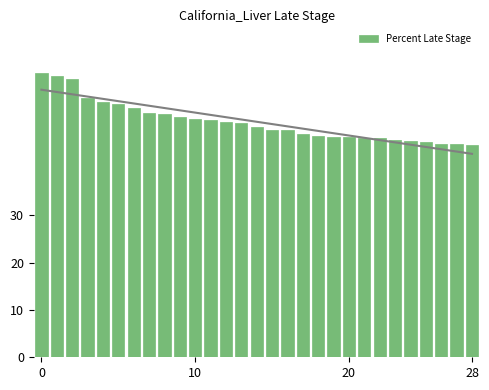

What is the maximum value shown in the chart?

60.0